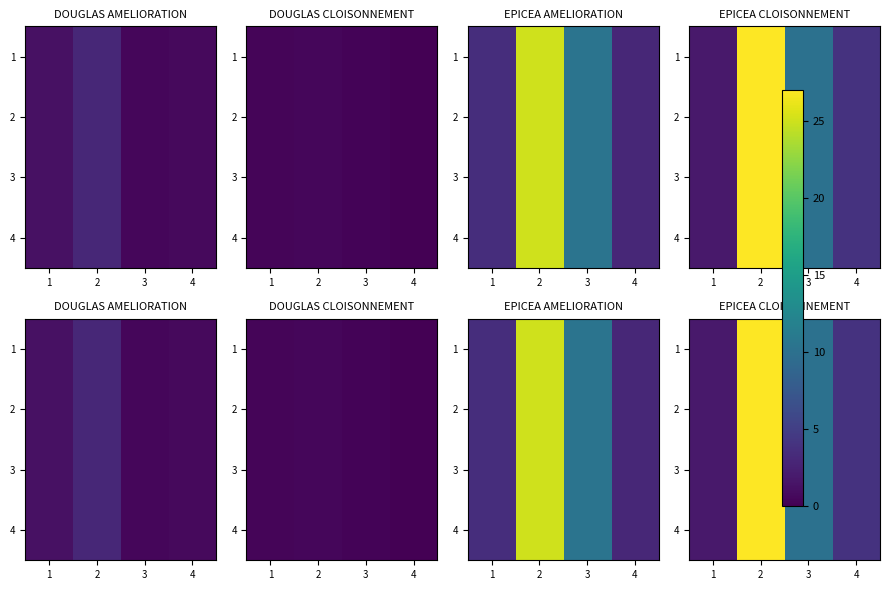

Which category has the highest value in the 1 series?

2